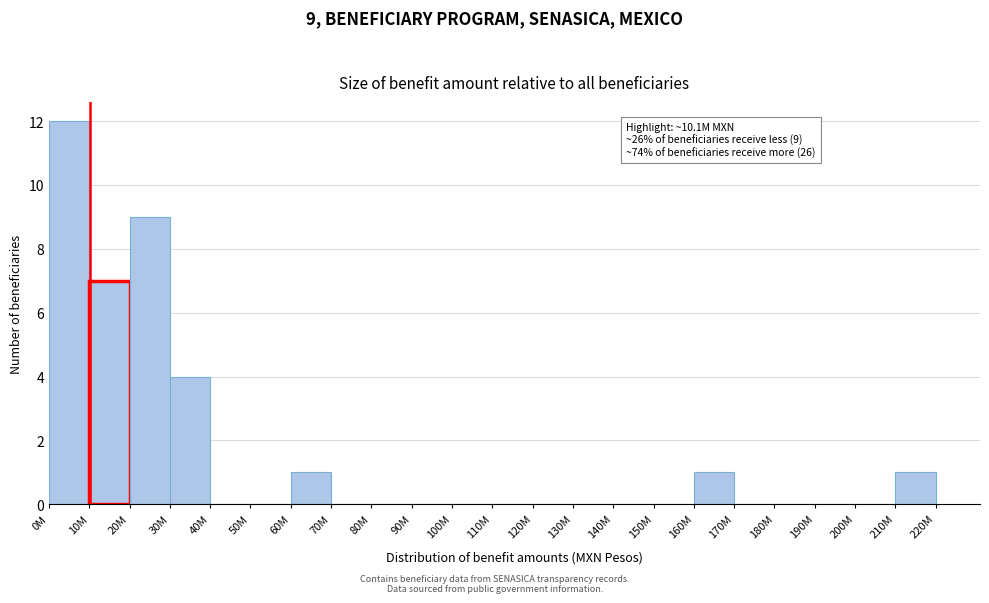

Reading left to right, what are all the values shown in this chart?

0M=12	10M=7	20M=9	30M=4	40M=0	50M=0	60M=1	70M=0	80M=0	90M=0	100M=0	110M=0	120M=0	130M=0	140M=0	150M=0	160M=1	170M=0	180M=0	190M=0	200M=0	210M=1